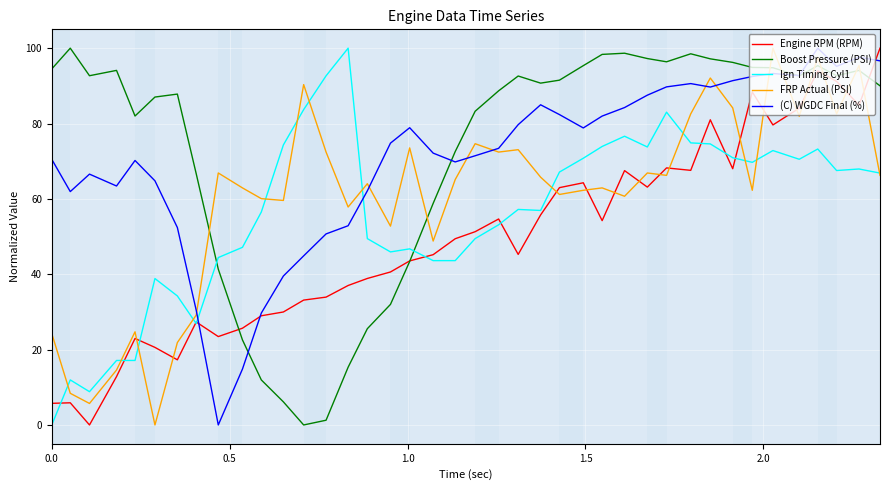

What is the average value of the FRP Actual (PSI) series?

60.3